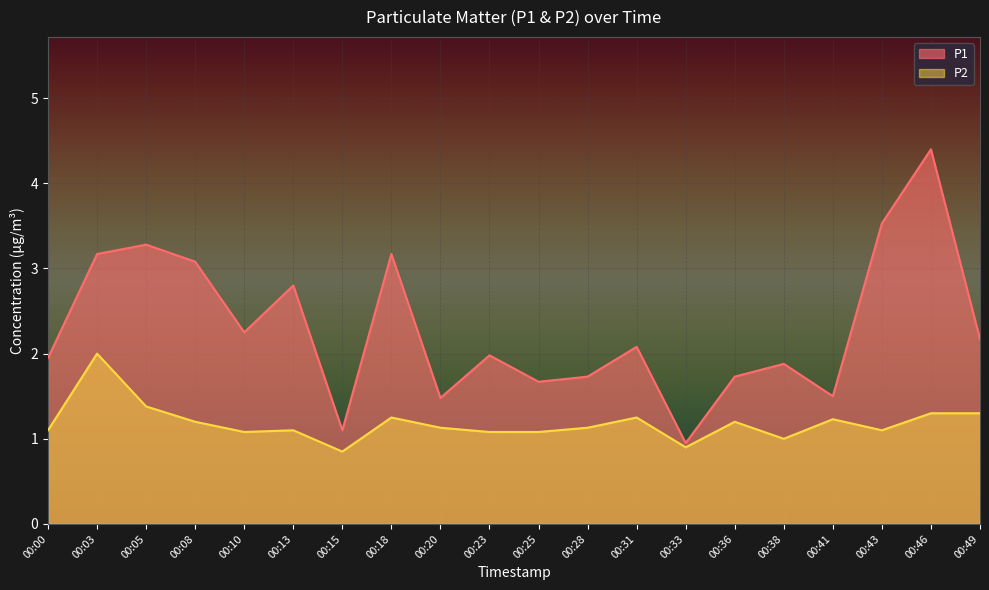

Is it true that P2 equals 1.6 at 00:28?

False